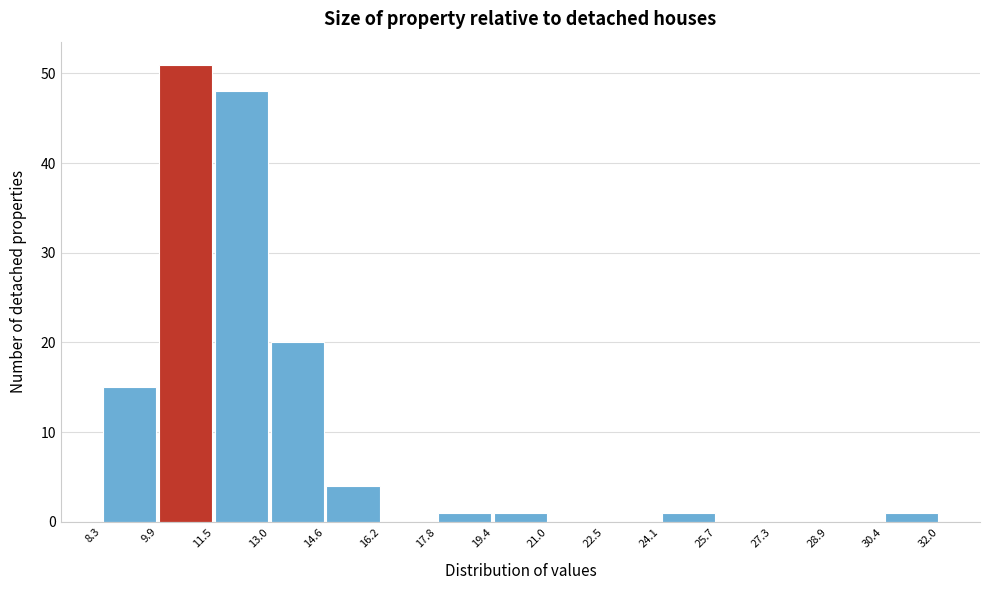

Reading left to right, transcribe this chart: for each bar, give the range it covers on the x-axis and its height. The values are not printed on the chart, so give them approximately, as read against the axis.

8.3 to 9.9: 15
9.9 to 11.5: 51
11.5 to 13.0: 48
13.0 to 14.6: 20
14.6 to 16.2: 4
16.2 to 17.8: 0
17.8 to 19.4: 1
19.4 to 21.0: 1
21.0 to 22.5: 0
22.5 to 24.1: 0
24.1 to 25.7: 1
25.7 to 27.3: 0
27.3 to 28.9: 0
28.9 to 30.4: 0
30.4 to 32.0: 1